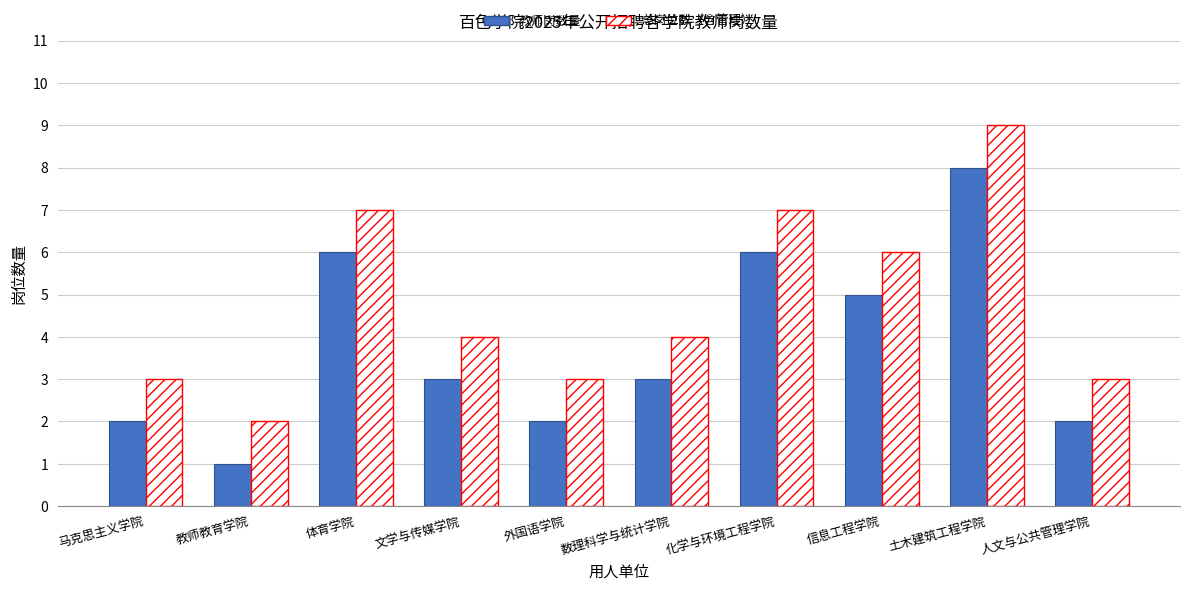

Reading right to left, list all the values displayed in this chart.

教师岗数量: 人文与公共管理学院=2	土木建筑工程学院=8	信息工程学院=5	化学与环境工程学院=6	数理科学与统计学院=3	外国语学院=2	文学与传媒学院=3	体育学院=6	教师教育学院=1	马克思主义学院=2
总岗位数（含管理）: 人文与公共管理学院=3	土木建筑工程学院=9	信息工程学院=6	化学与环境工程学院=7	数理科学与统计学院=4	外国语学院=3	文学与传媒学院=4	体育学院=7	教师教育学院=2	马克思主义学院=3